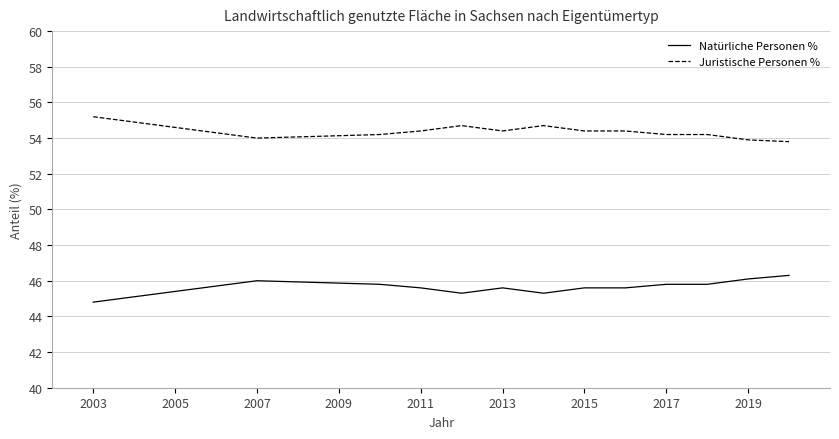

What is the difference between the maximum and minimum values in the Natürliche Personen % series?

1.5